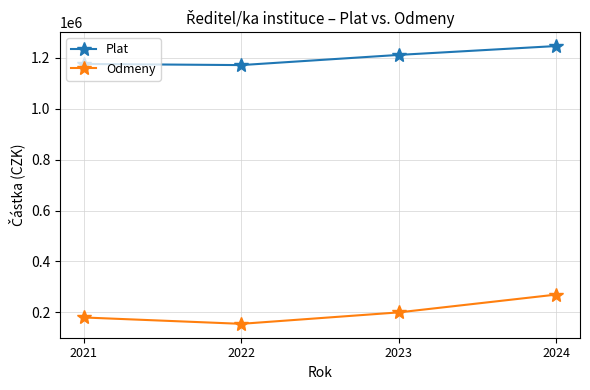

What is the difference between the maximum and minimum values in the Odmeny series?

115000